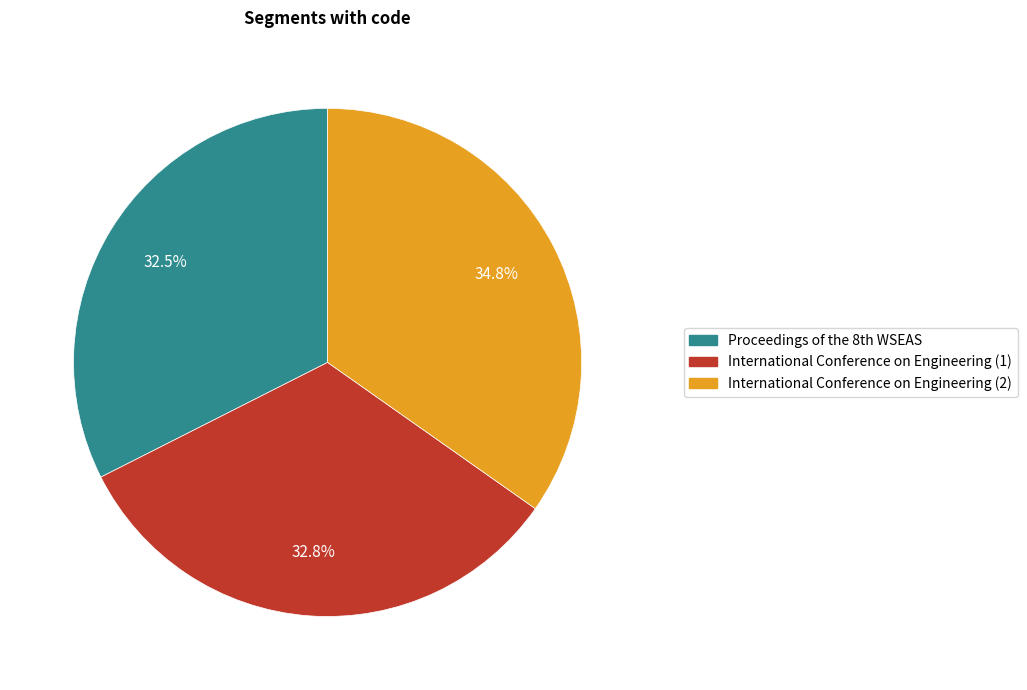

Which slice is the largest?

International Conference on Engineering (2)